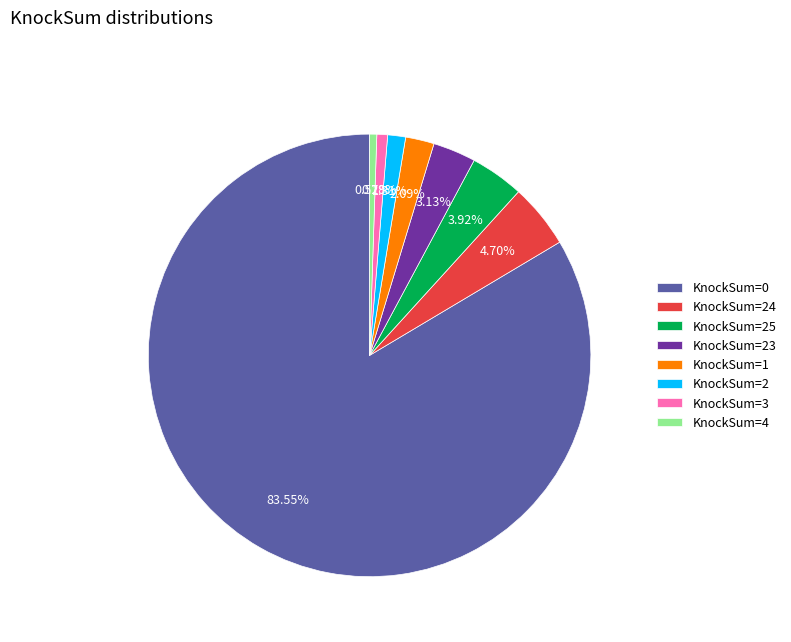

Does KnockSum=24 represent more than half of the total?

No